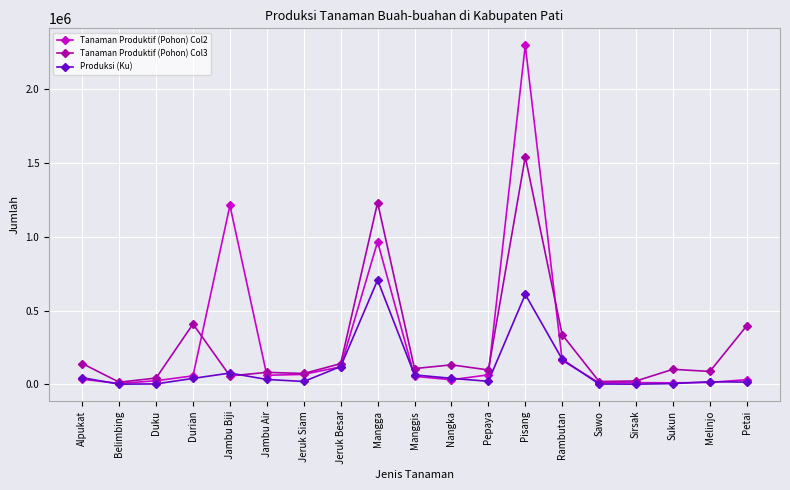

Which label corresponds to the largest value in the chart?

Pisang